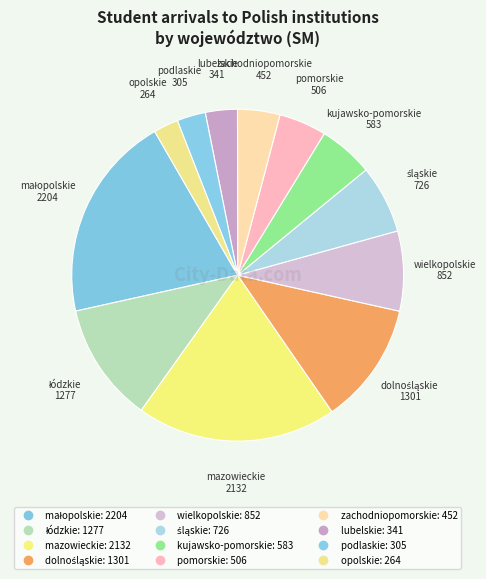

Is there any slice that represents more than half of the pie?

No